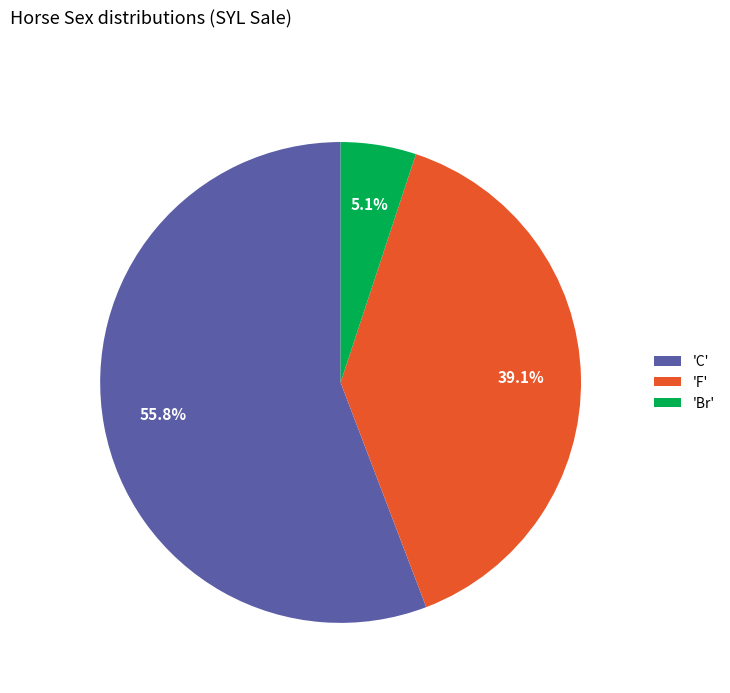

What percentage do 'C' and 'Br' together represent?

60.9%